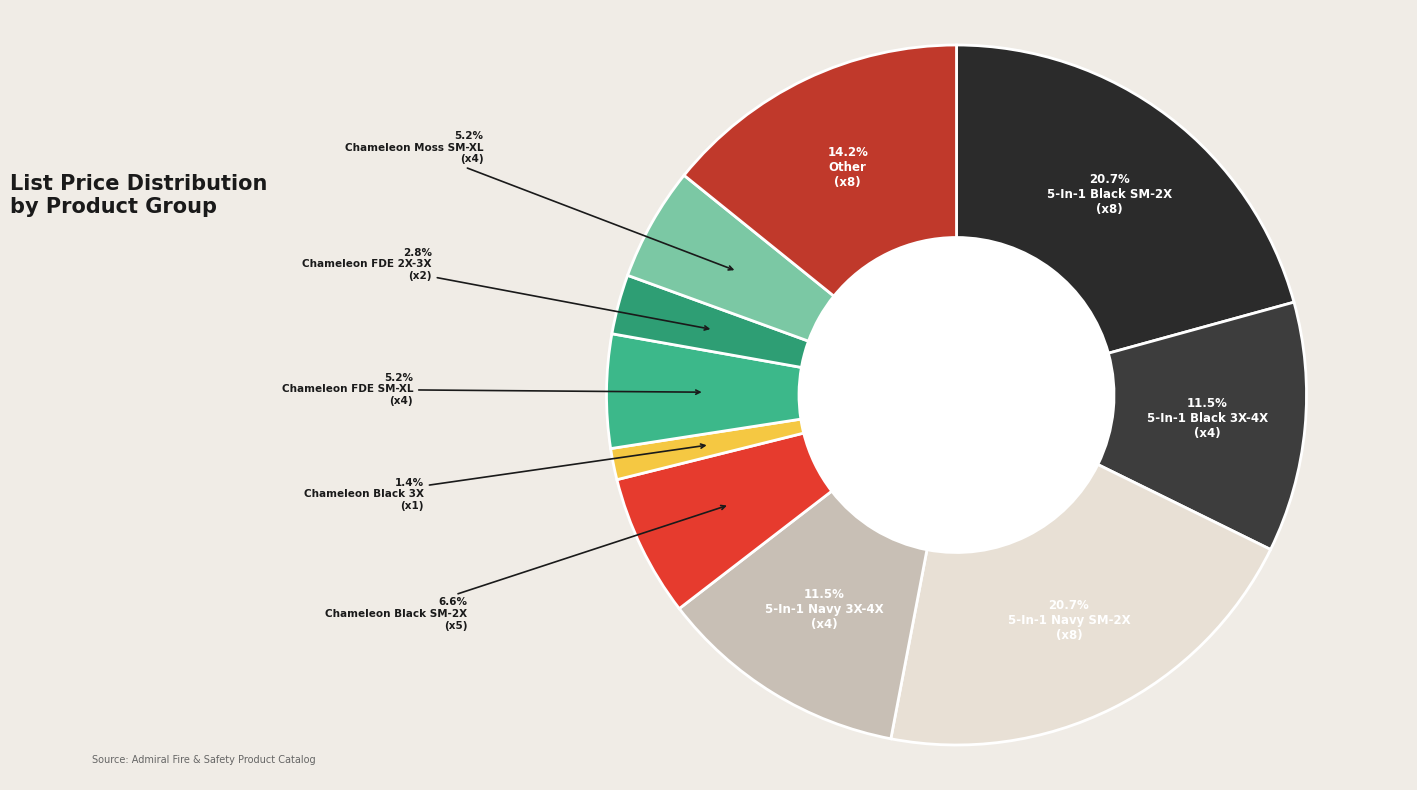

How many segments does this pie chart have?

10